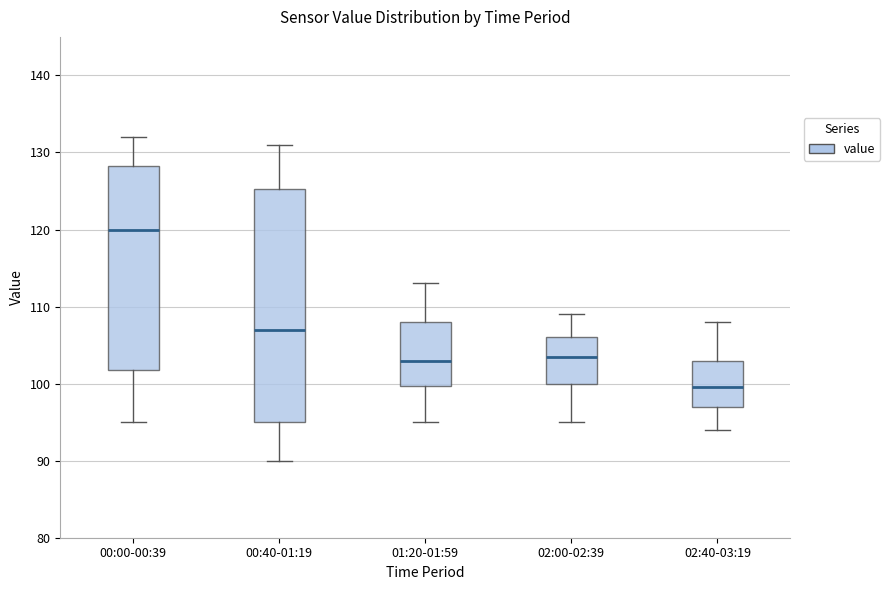

Which box's median line is the highest?

00:00-00:39